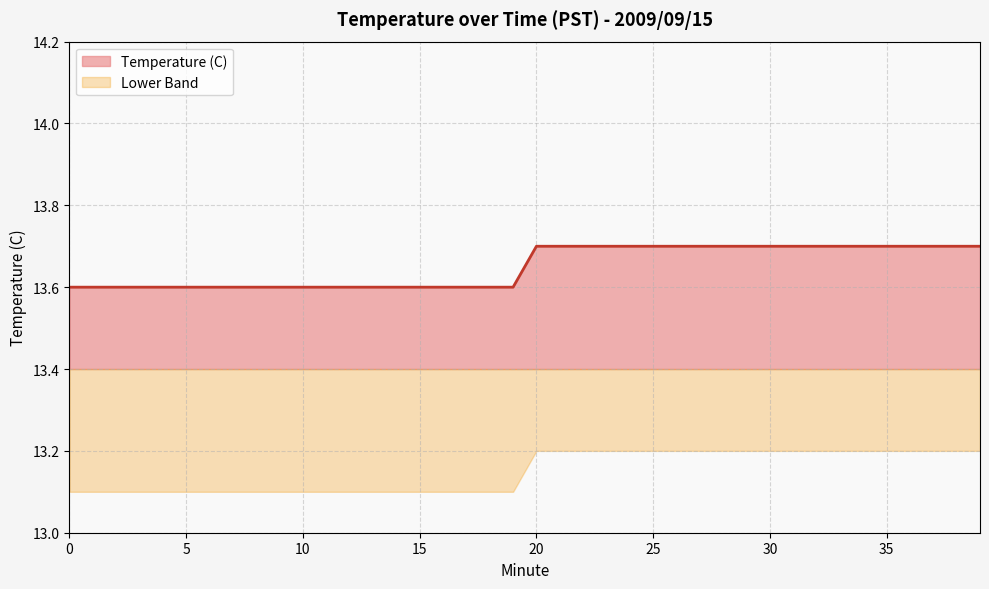

What is the maximum value shown in the chart?

13.7